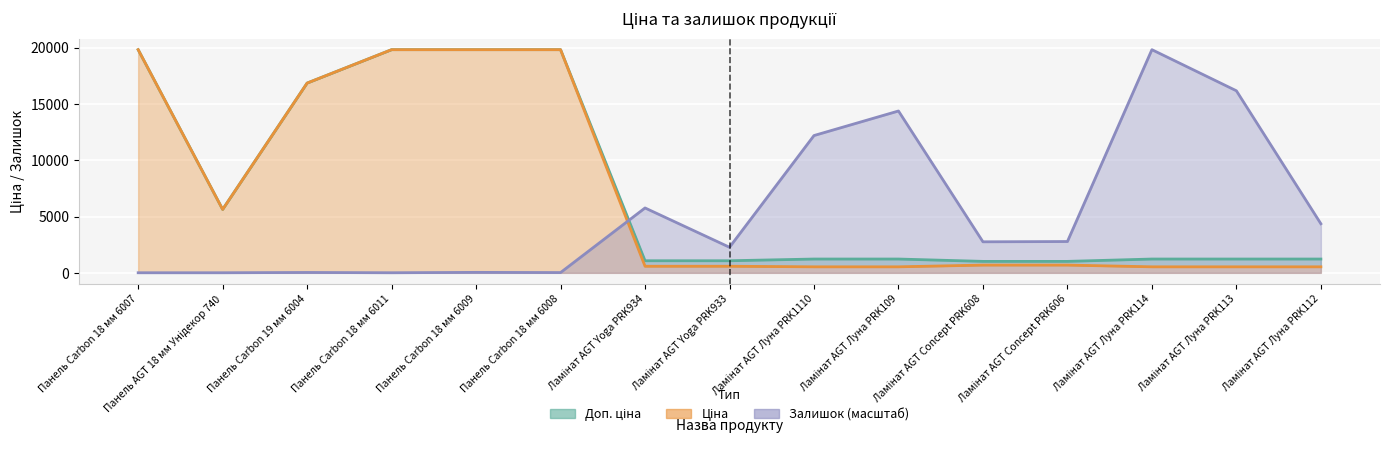

List the series in order of their overall mean, lowest first.

Залишок, Ціна, Доп. ціна